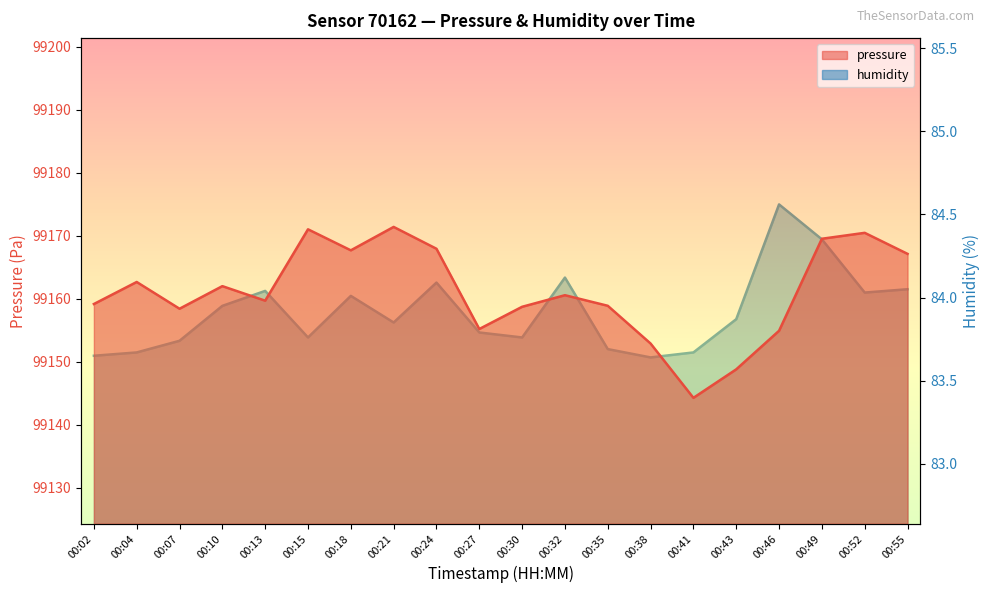

Does the chart have visible grid lines?

No